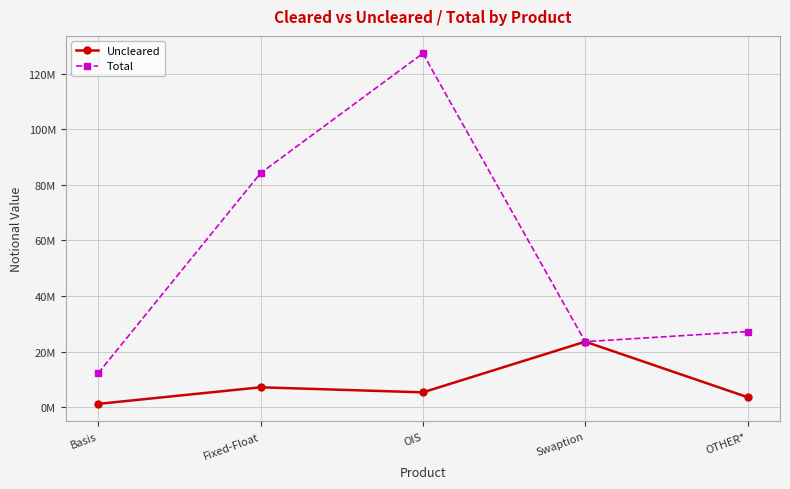

At which label is Uncleared closest to 12389947?

Fixed-Float